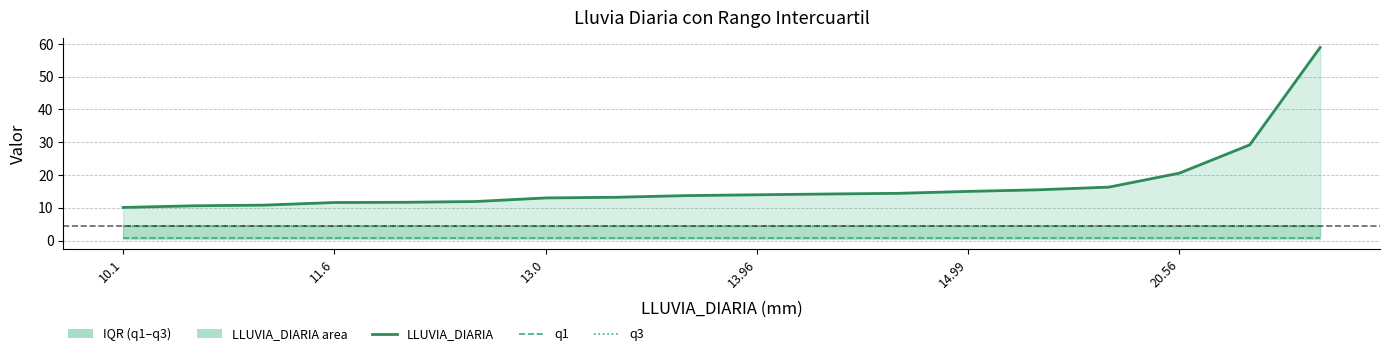

True or false: q3 and LLUVIA_DIARIA intersect in this chart.

False